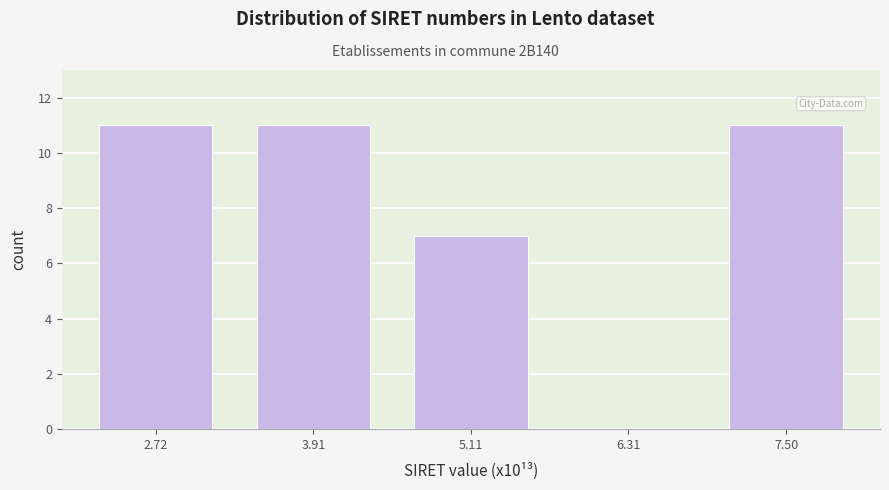

Reading left to right, list every bar in this chart as the range it spans on the x-axis followed by its height. Neither the bar edges nor the heights are printed on the chart, so give them approximately, as read against the axes.

2.2 to 3.4: 11
3.4 to 4.6: 11
4.6 to 5.8: 7
5.8 to 7.0: 0
7.0 to 8.0: 11